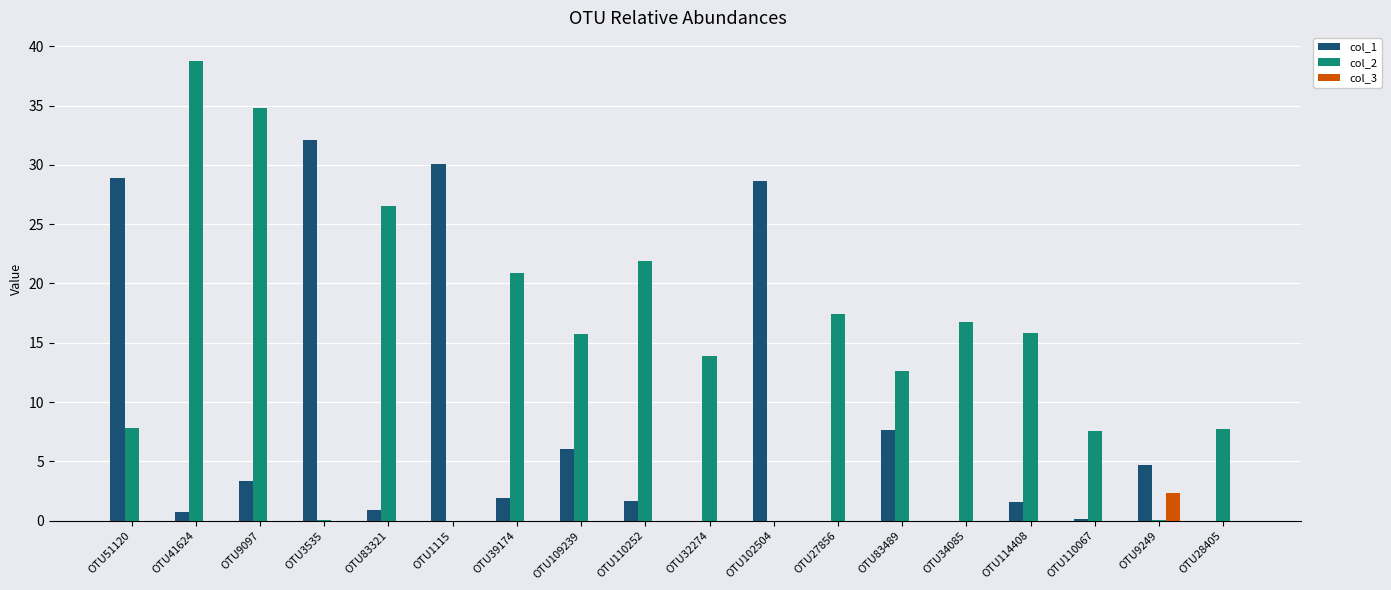

Which series has the largest total across all categories?

col_2